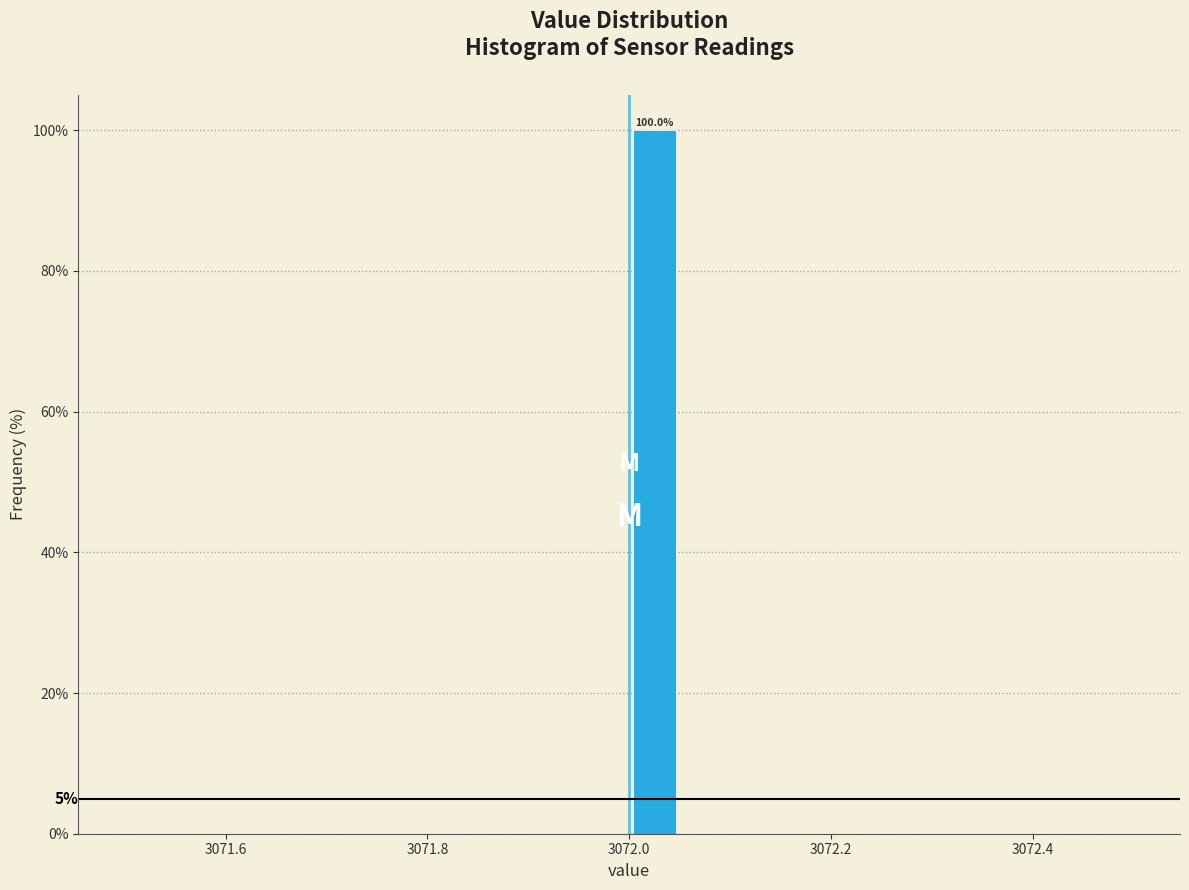

Around what value on the x-axis is the tallest bar? Give the approximate position of its centre, as read against the axis.

3072.02